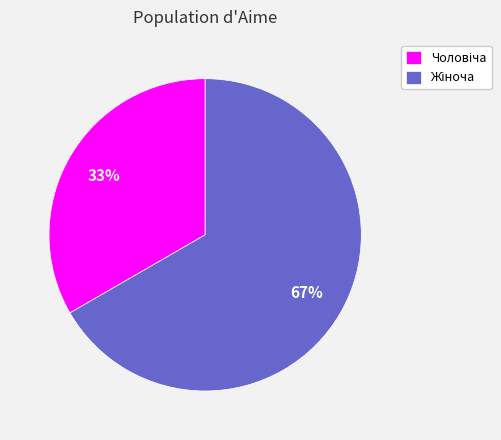

Is there a majority slice in this chart?

Yes